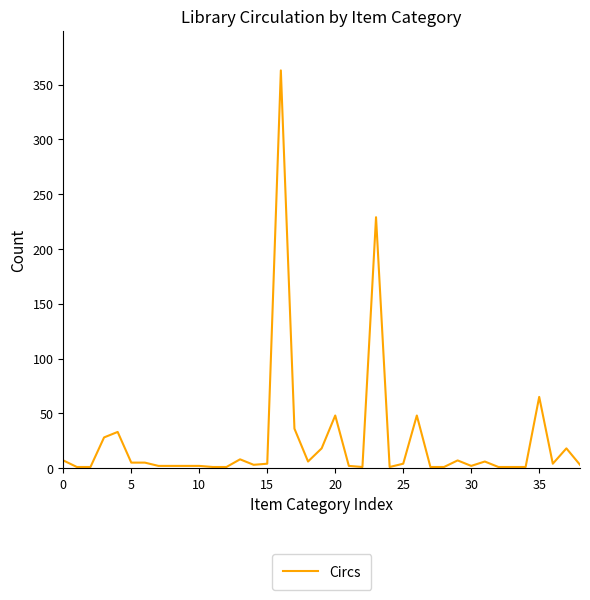

At which label is the value closest to 182?

23